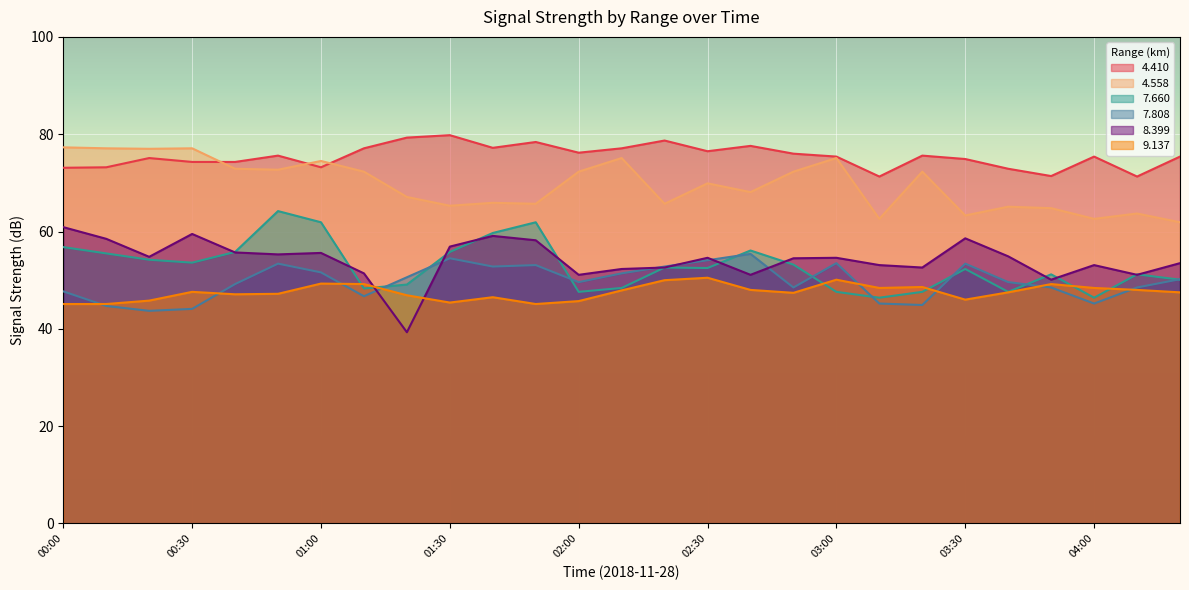

Count the number of categories in the chart.

27